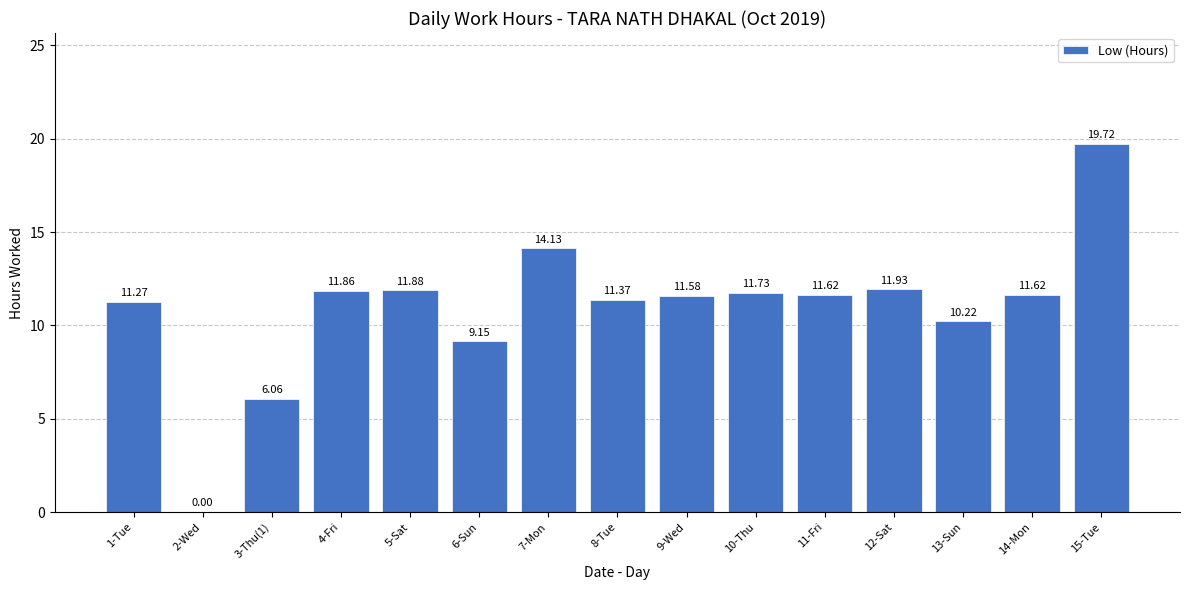

What is the ratio of the value at 7-Mon to the value at 6-Sun?

1.5